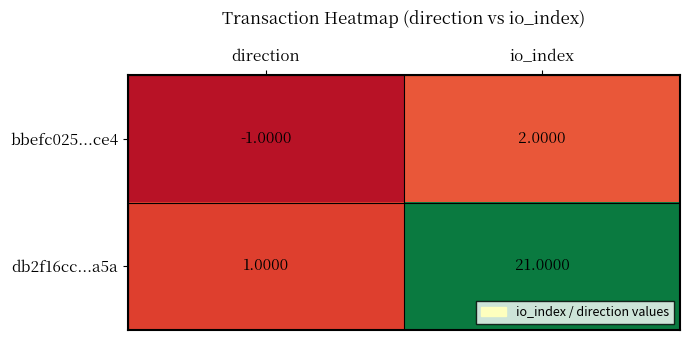

Rank the series by their average value, from highest to lowest.

db2f16cc...a5a, bbefc025...ce4